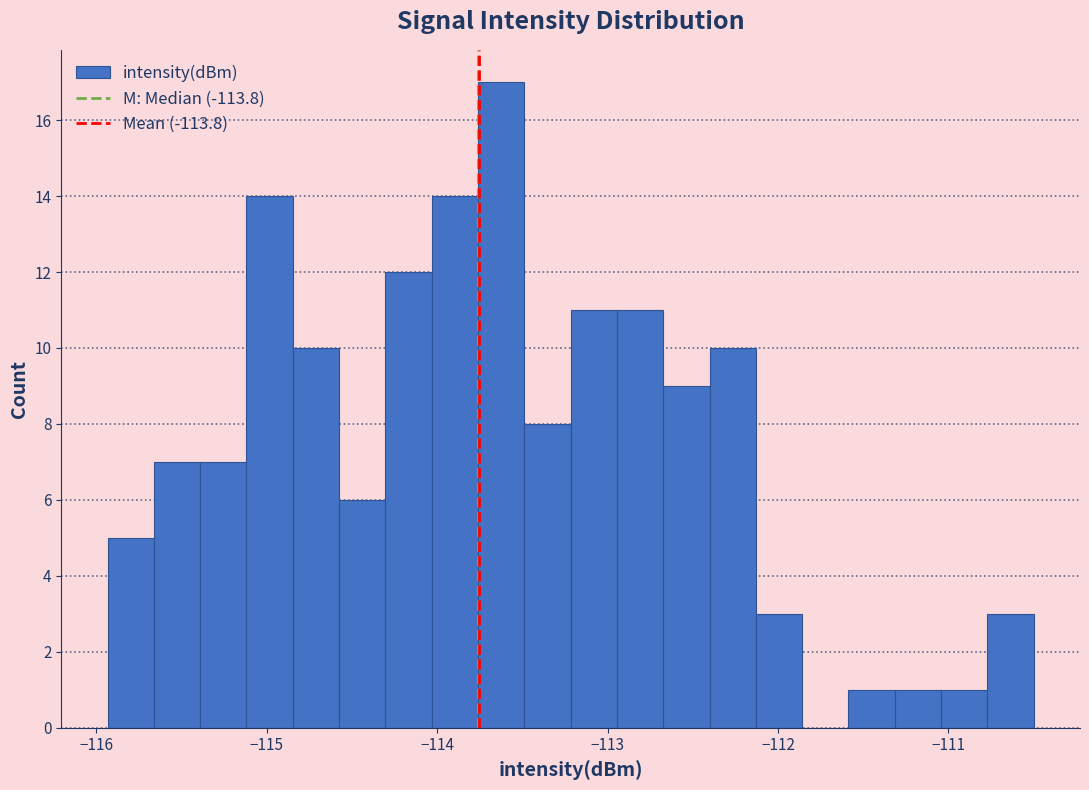

Read against the x-axis, roughly where is the centre of the tallest bar?

-113.6